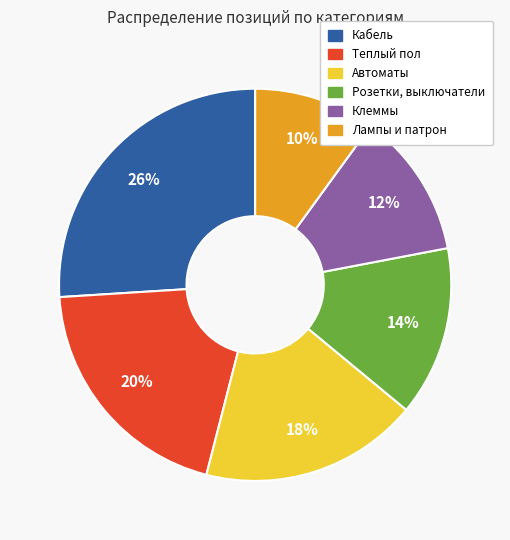

To the nearest percent, what is the difference between the largest and smallest slice percentages?

16%